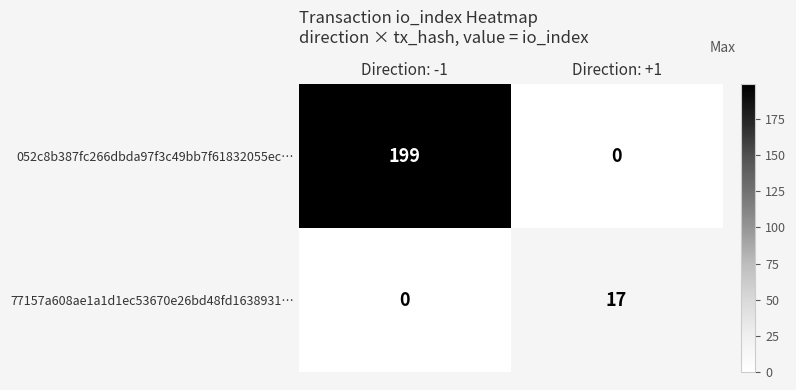

The 052c8b387fc266dbda97f3c49bb7f61832055ec… series shows 345 at Direction: -1. True or false?

False